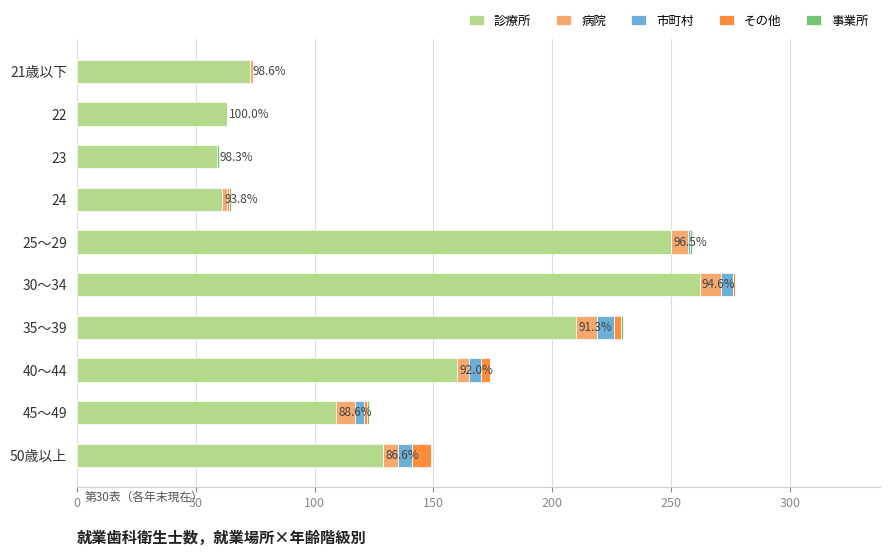

What is the sum of all 診療所 values?

1376